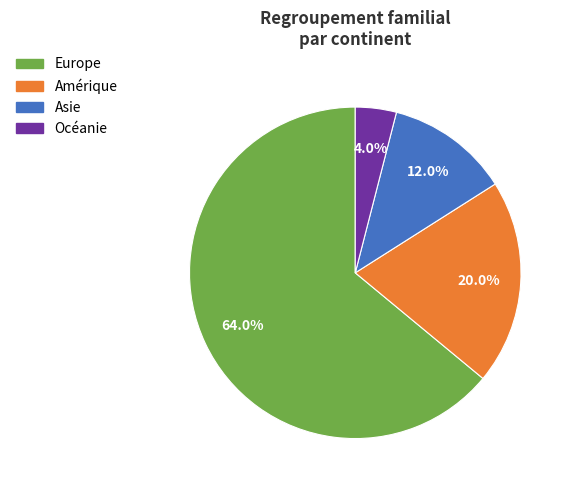

Rank the categories by value from lowest to highest.

Océanie, Asie, Amérique, Europe